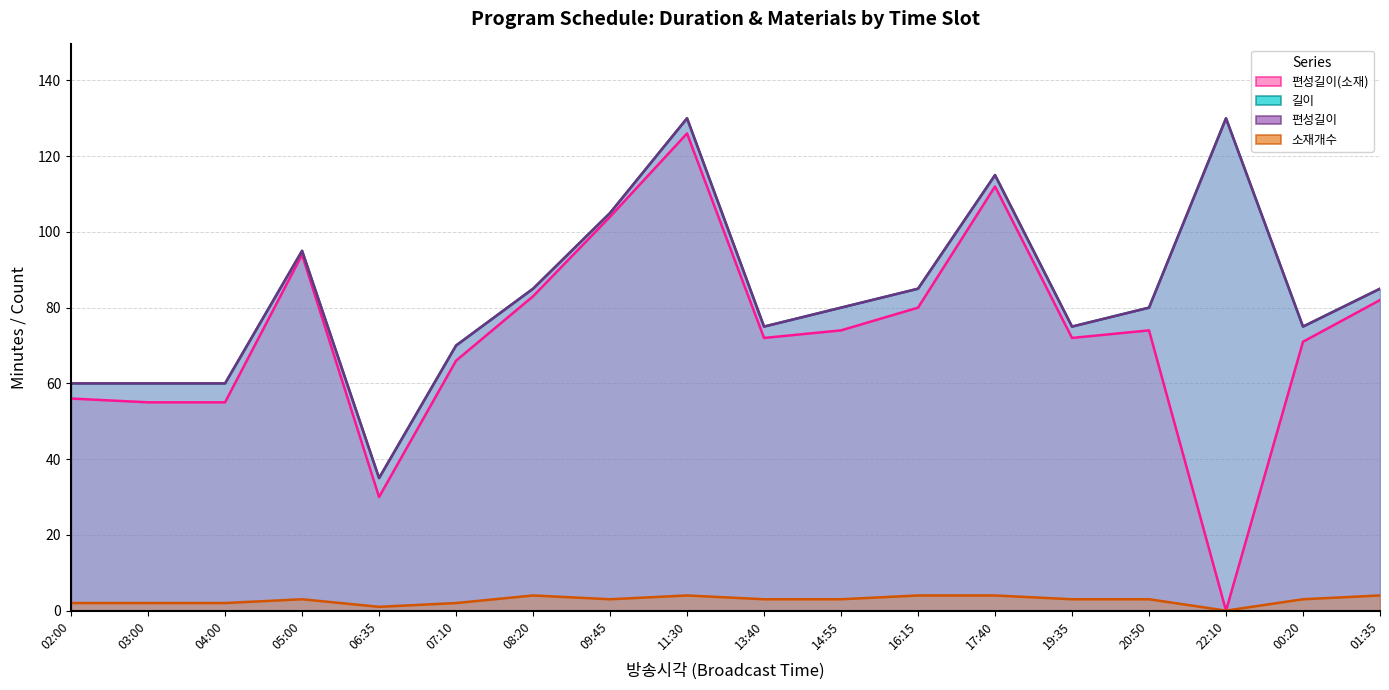

True or false: 소재개수 and 길이 intersect in this chart.

False